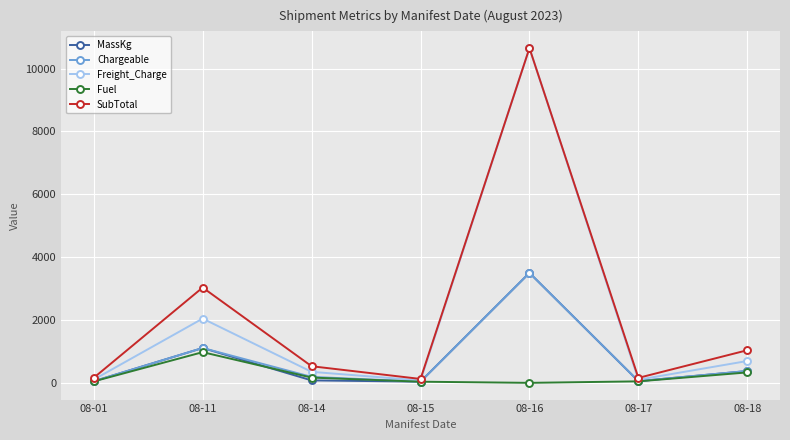

What is the total value across all series at 08-17?

413.4